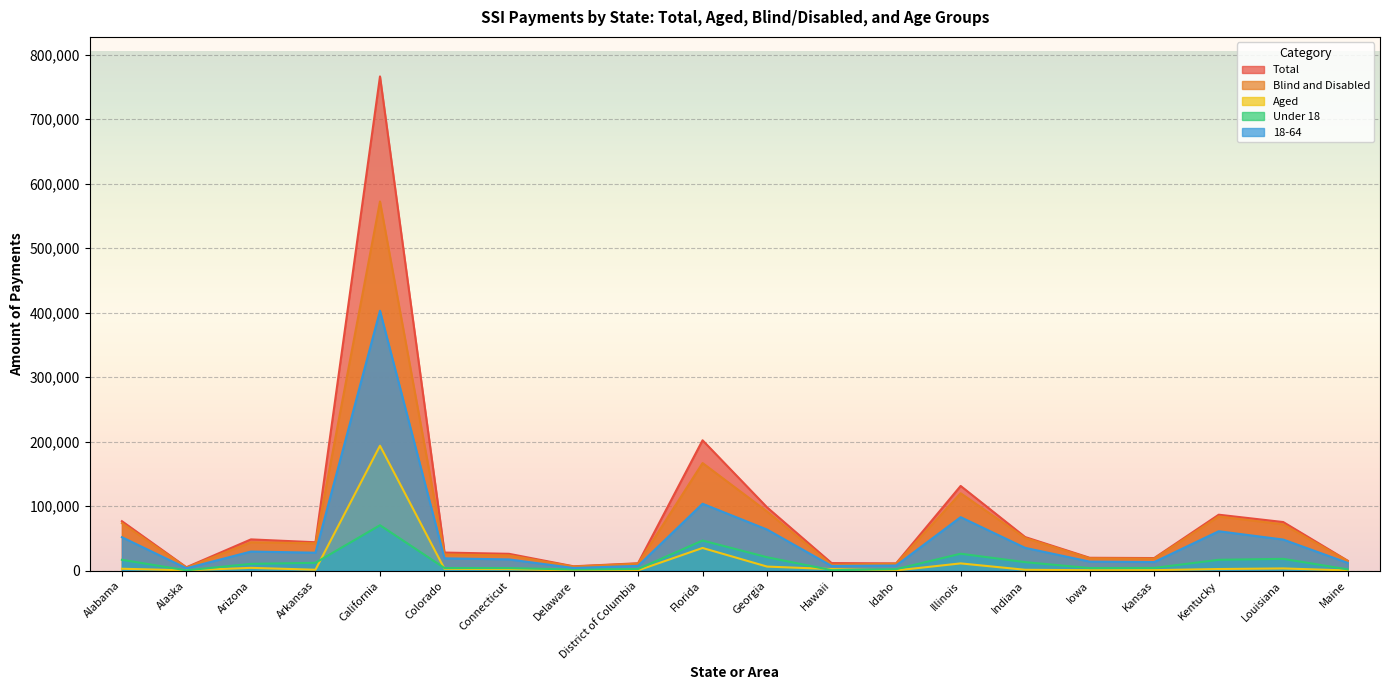

What is the sum of the 18-64 values at Connecticut and Kentucky?

78744